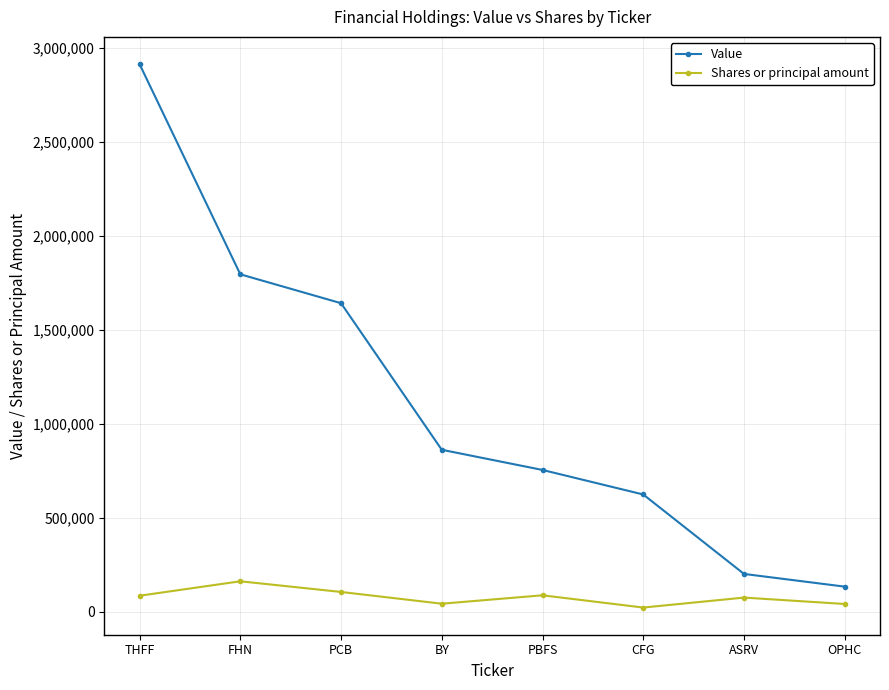

What is the difference between the second highest and second lowest values in the Value series?

1593740